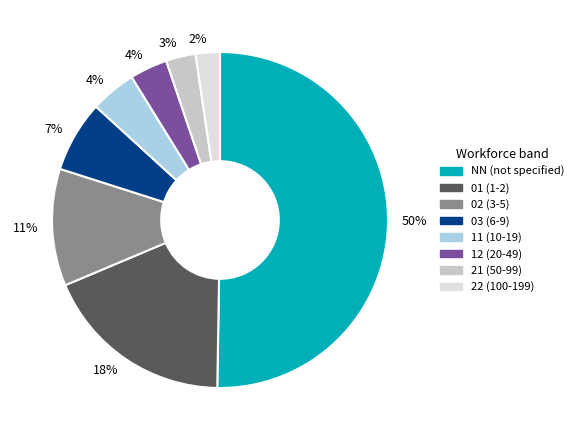

To the nearest percent, what is the difference between the largest and smallest slice percentages?

48%